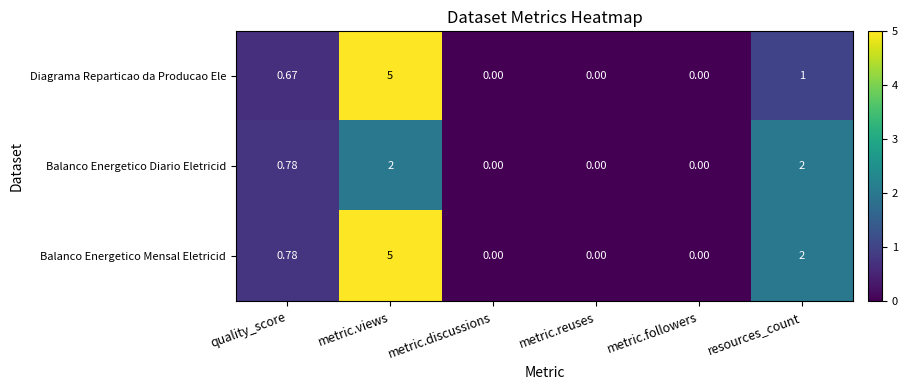

What is the difference between the highest and lowest values at resources_count?

1.0